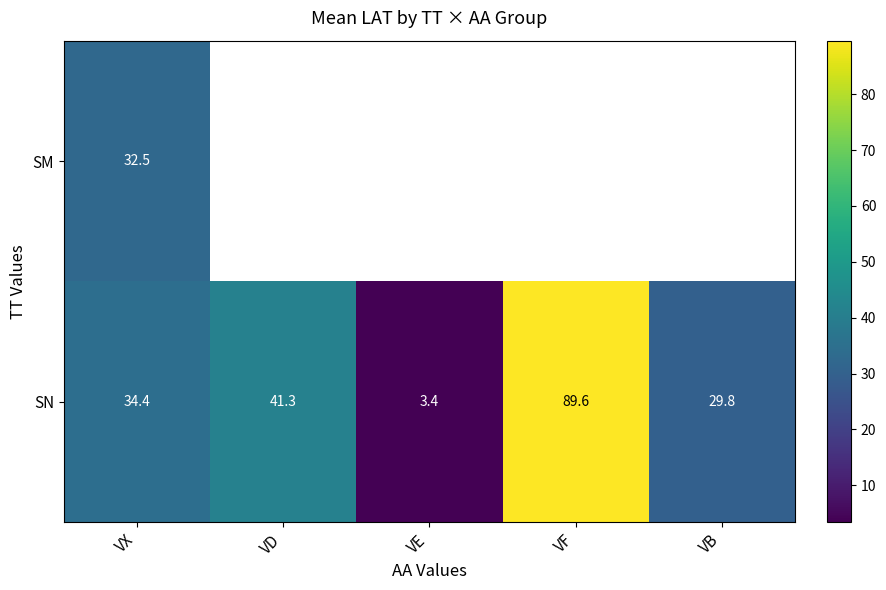

The value of SN at VF is 155.3. True or false?

False